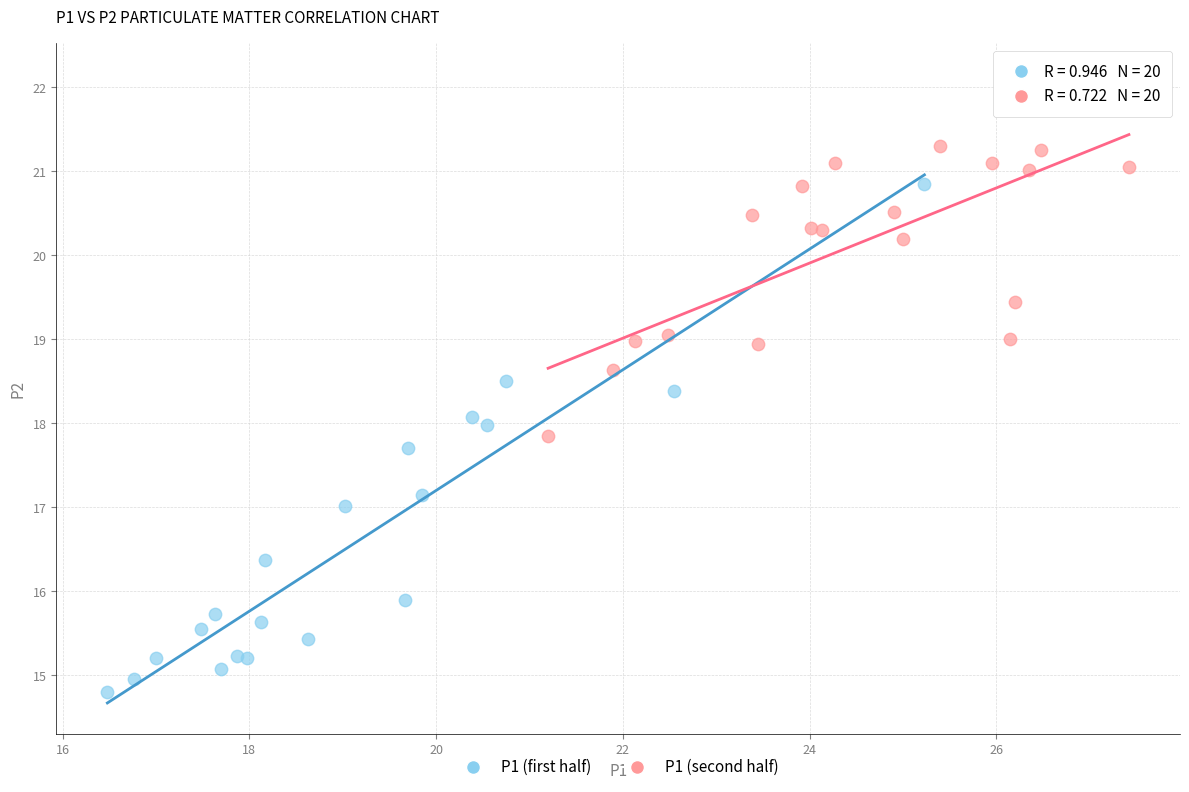

Which series has the widest spread of Y values?

P1 (first half)